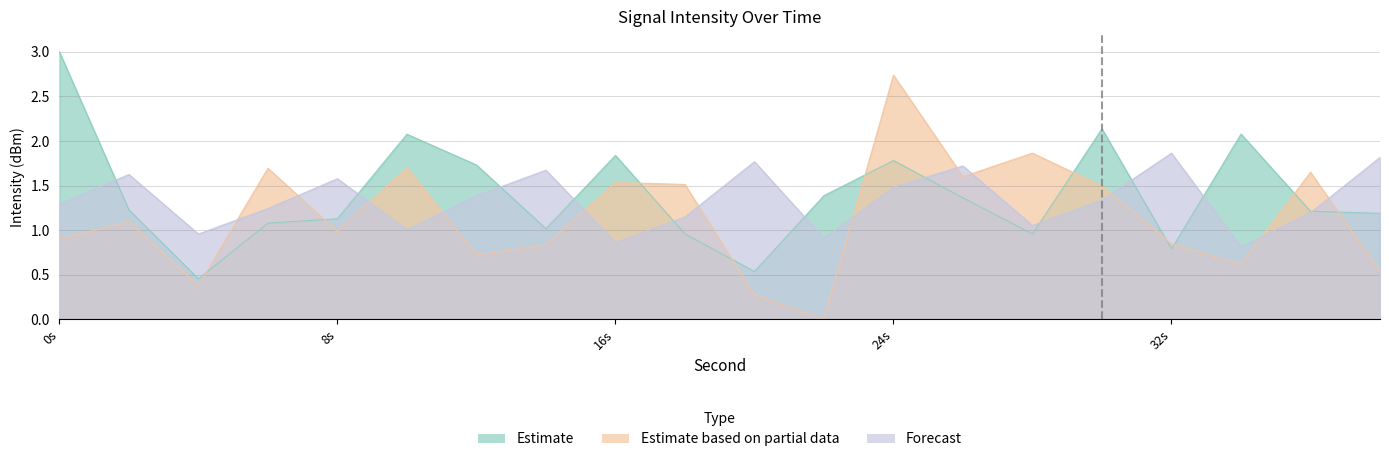

Reading left to right, what are all the values shown in this chart?

Estimate: 3.0	1.2	0.5	1.1	1.1	2.1	1.7	1.0	1.8	1.0	0.5	1.4	1.8	1.4	1.0	2.1	0.8	2.1	1.2	1.2
Estimate based on partial data: 0.9	1.1	0.4	1.7	1.0	1.7	0.7	0.8	1.5	1.5	0.3	0.0	2.7	1.6	1.9	1.5	0.8	0.6	1.6	0.5
Forecast: 1.3	1.6	1.0	1.2	1.6	1.0	1.4	1.7	0.9	1.1	1.8	0.9	1.5	1.7	1.1	1.3	1.9	0.8	1.2	1.8